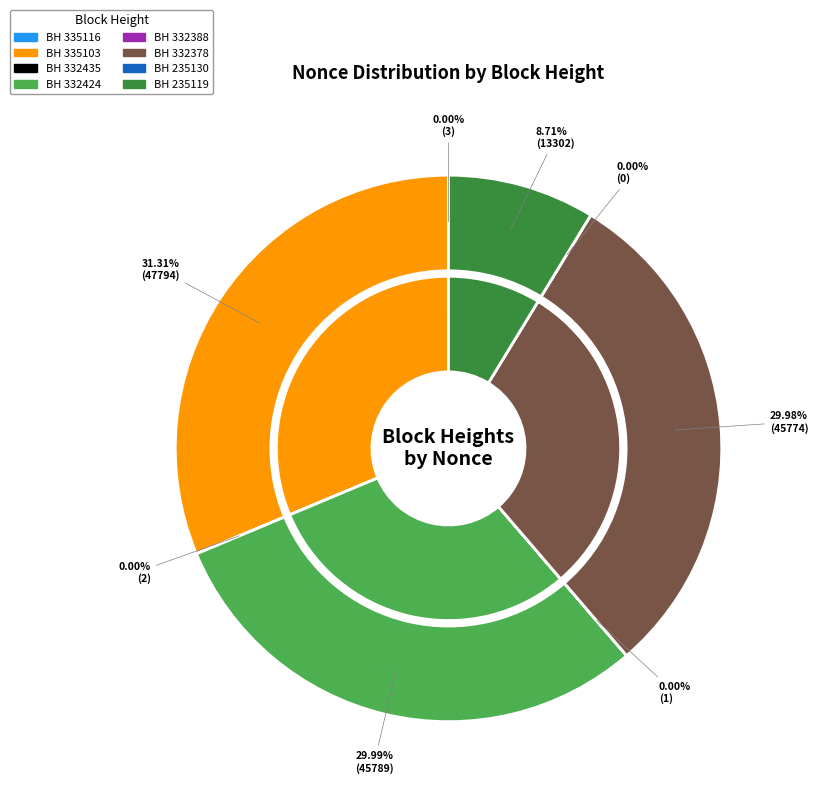

Is it true that 235130 is 1% of the pie?

False